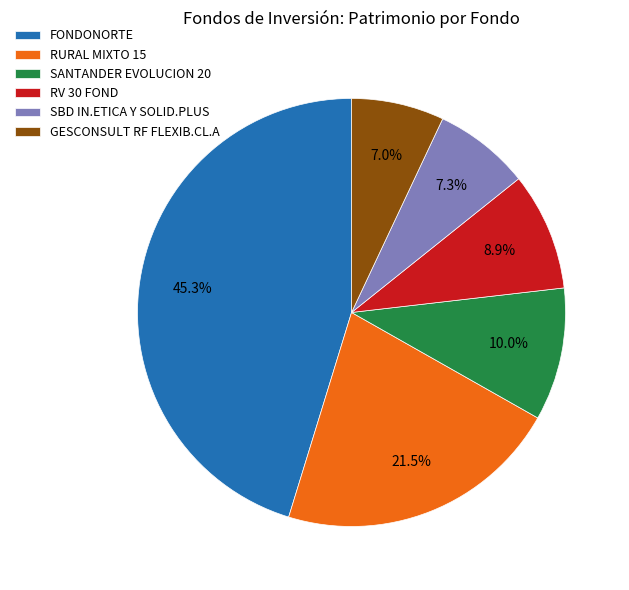

Does any single category account for the majority?

No